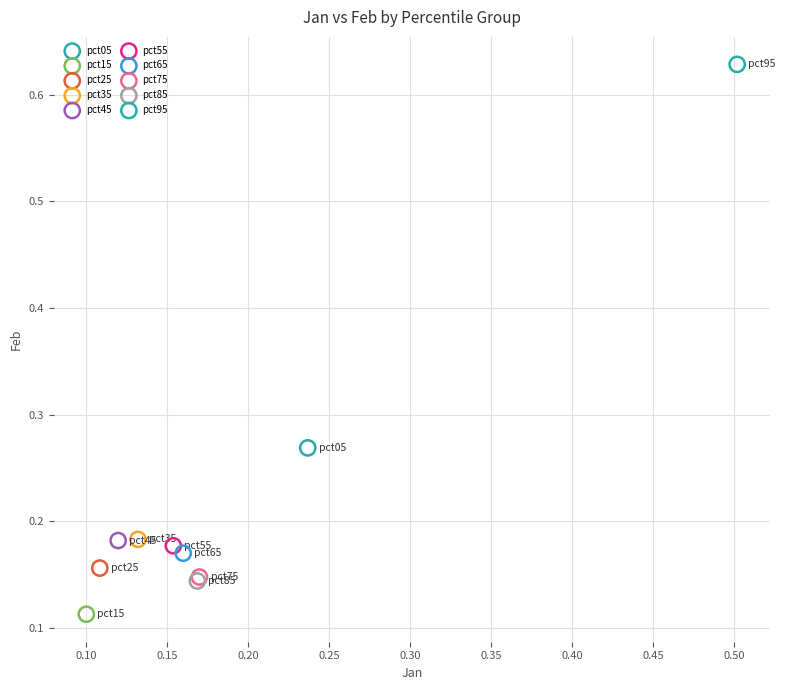

Which series contains the lowest Y value?

pct15